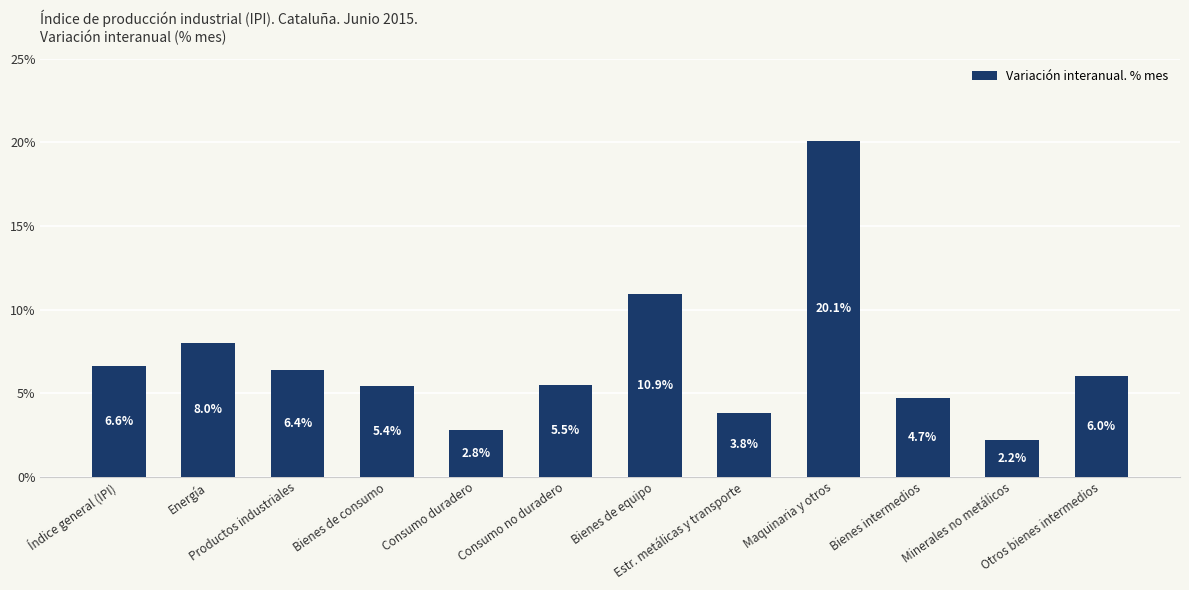

Where does the data first go above 6?

Índice general (IPI)